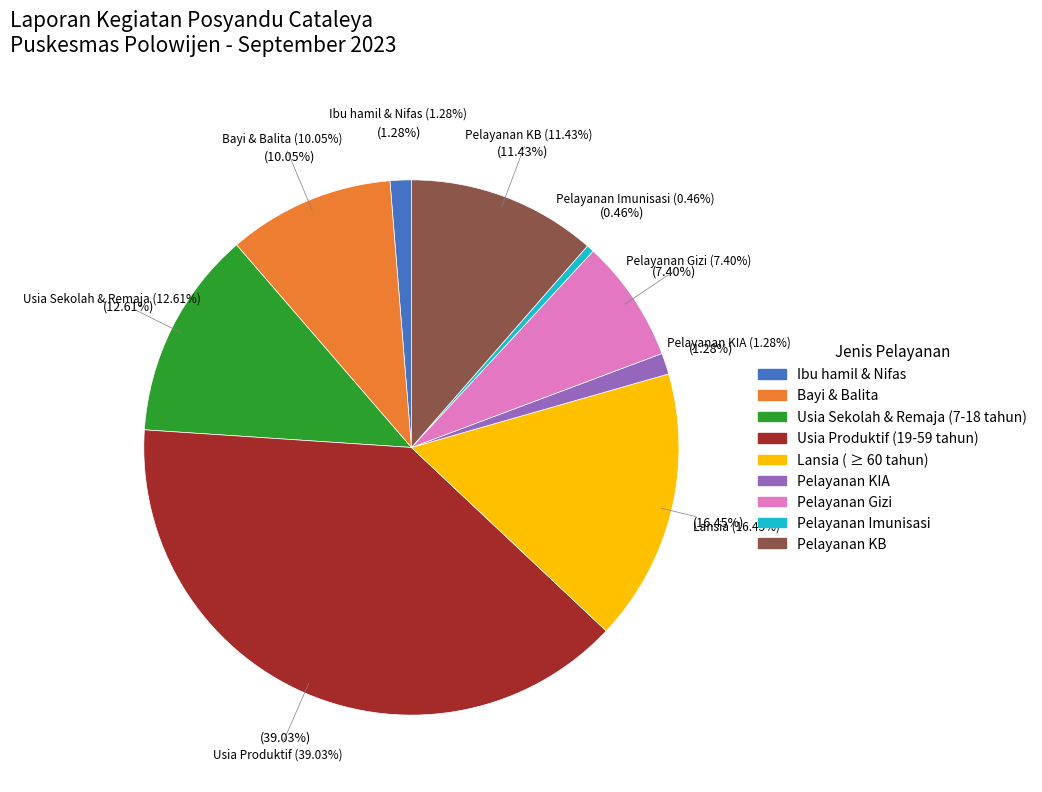

What is the change in value from Usia Produktif (19-59 tahun) to Pelayanan KIA?

-413